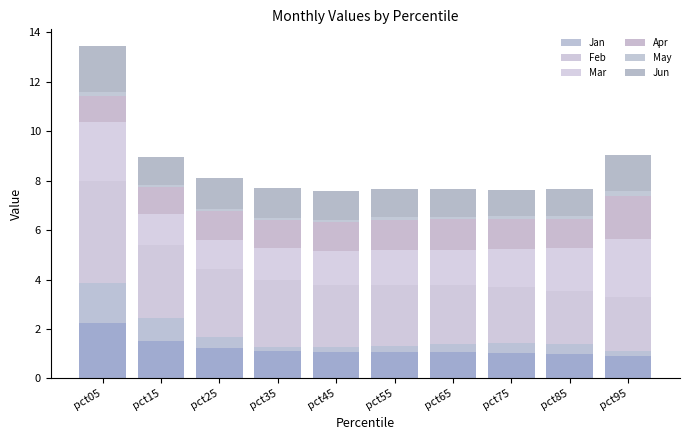

Is it true that Jan equals 0.9 at pct55?

False